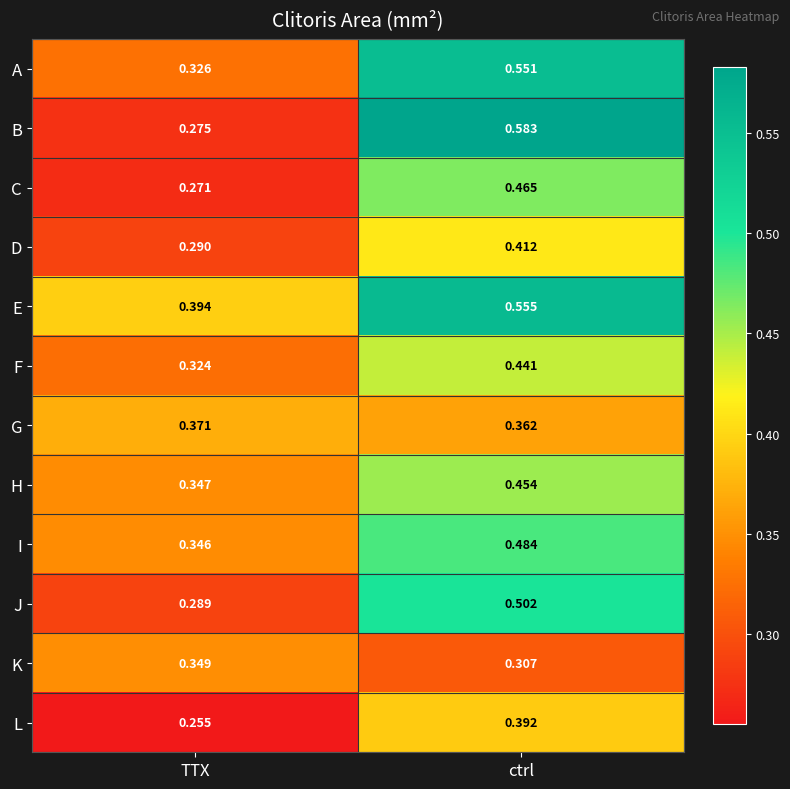

Which series has the largest total across all categories?

E